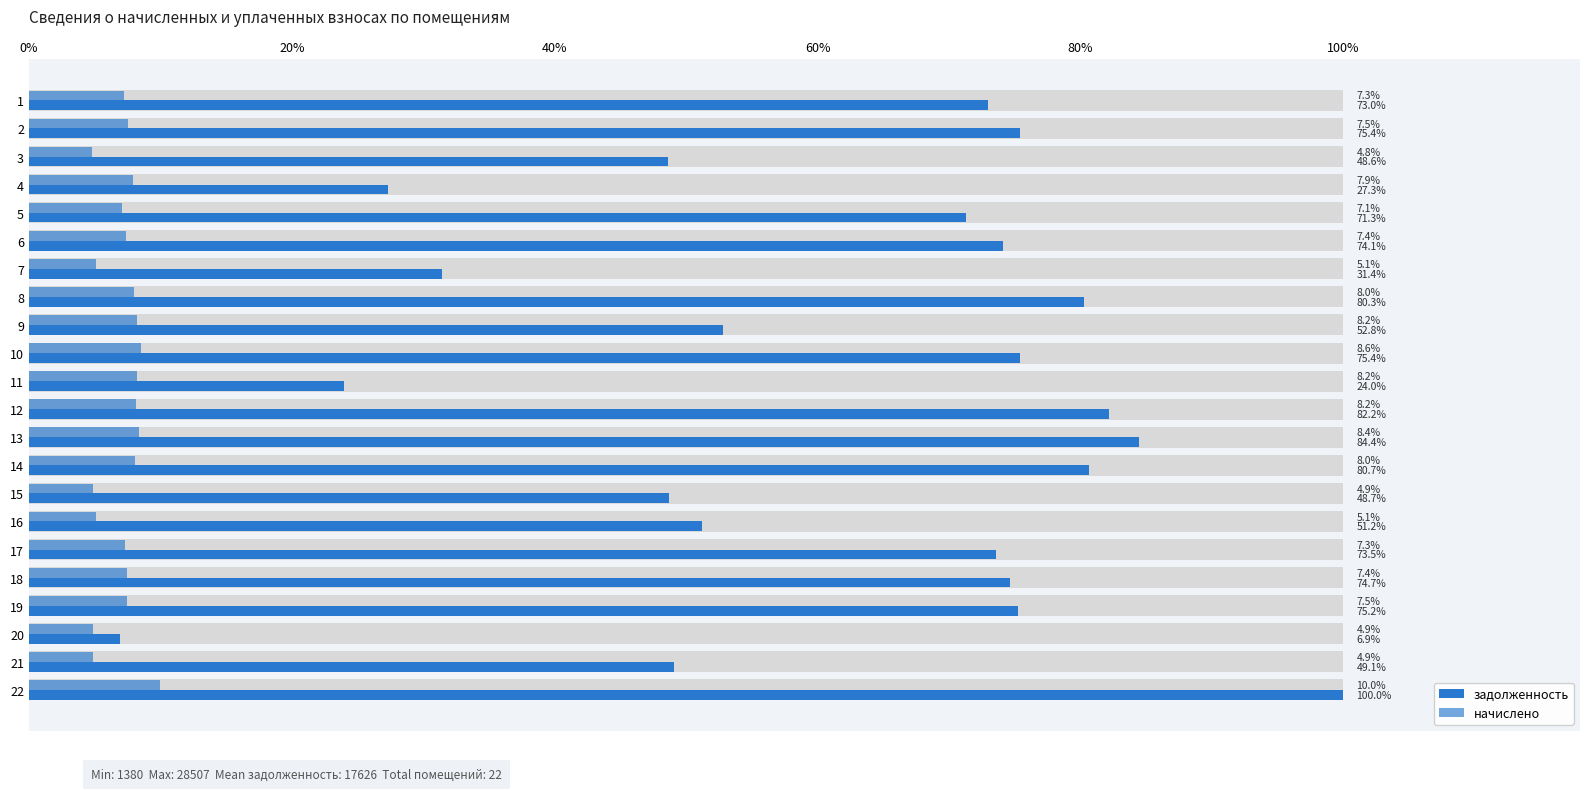

What is the sum of all задолженность values?

387763.5